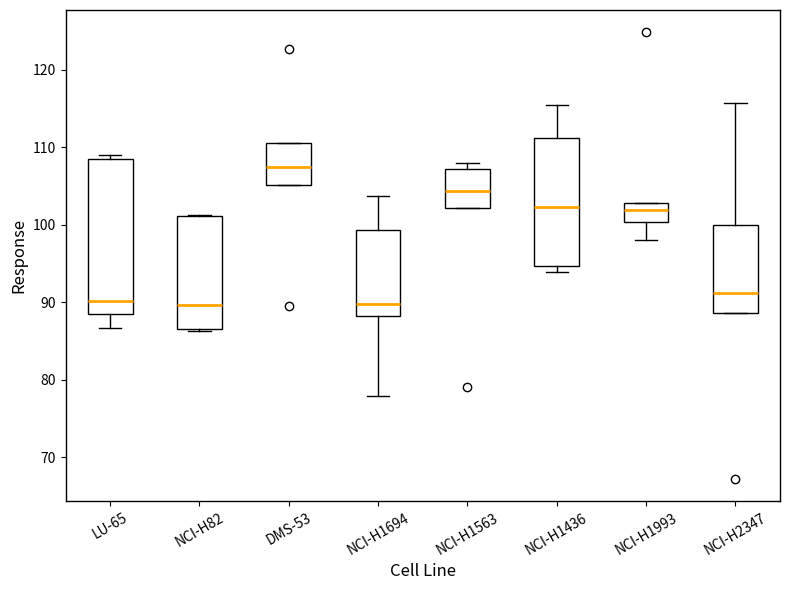

Comparing the boxes themselves (not the whiskers), which one is the tallest?

LU-65